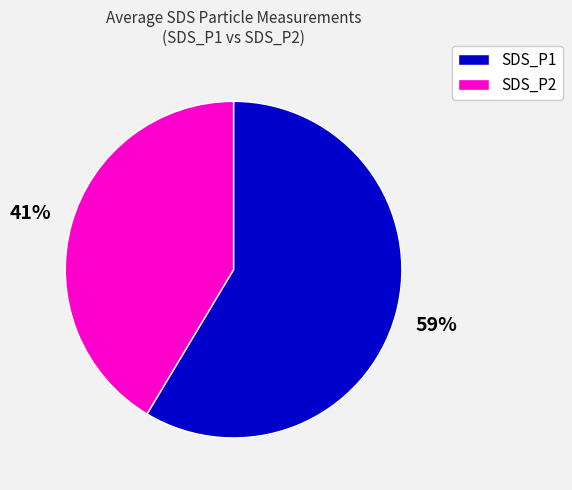

Between SDS_P2 and SDS_P1, which is larger?

SDS_P1